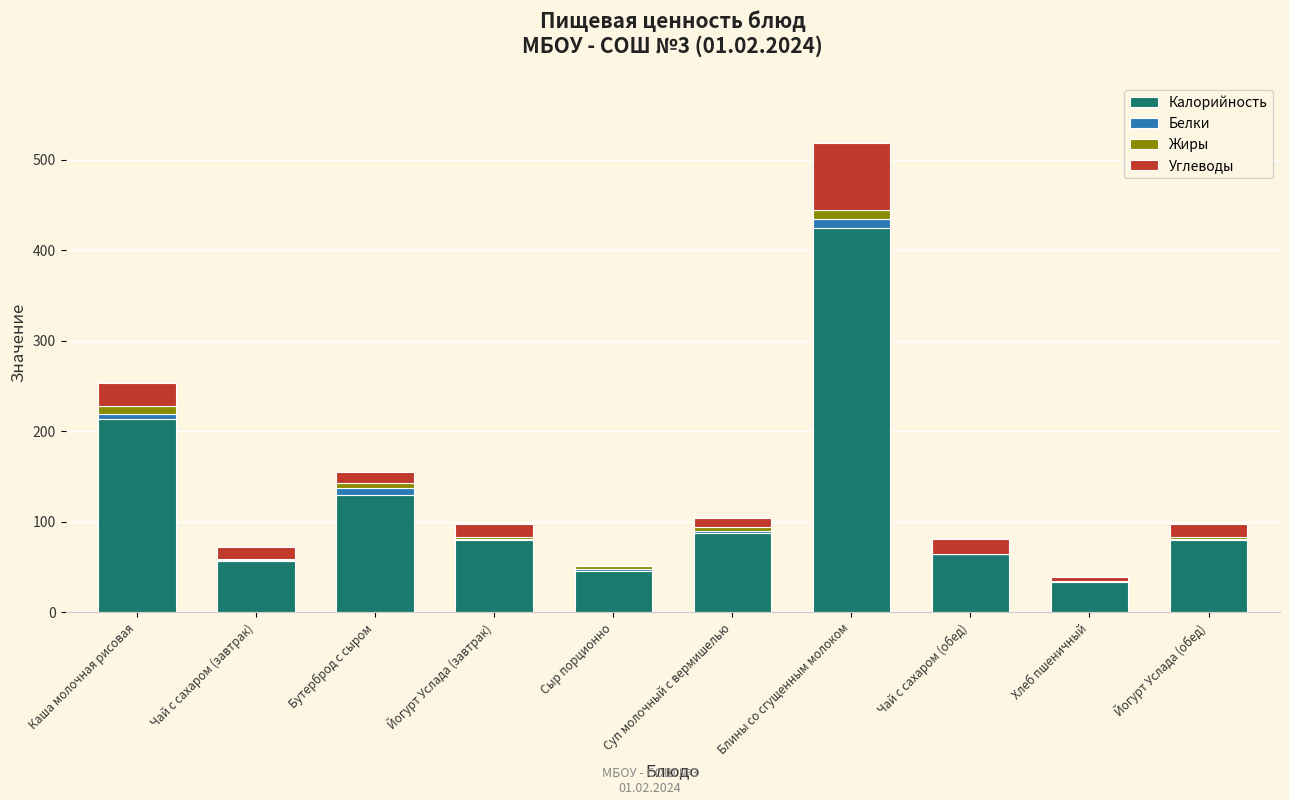

Are the bars horizontal?

No